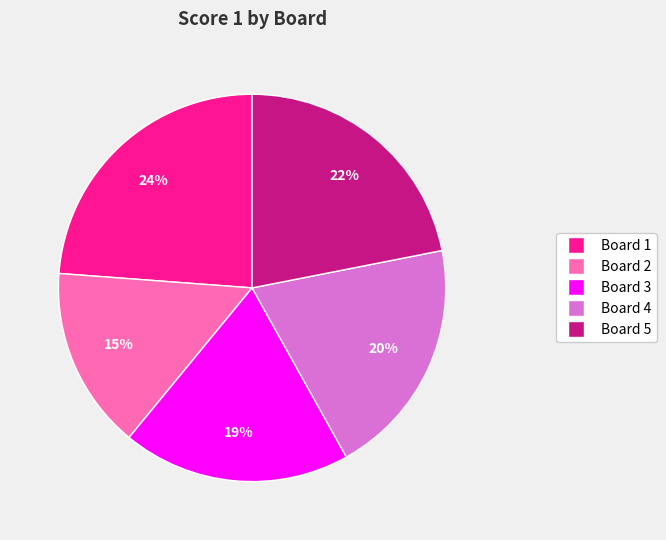

To the nearest percent, what is the combined percentage of Board 5 and Board 4?

42%